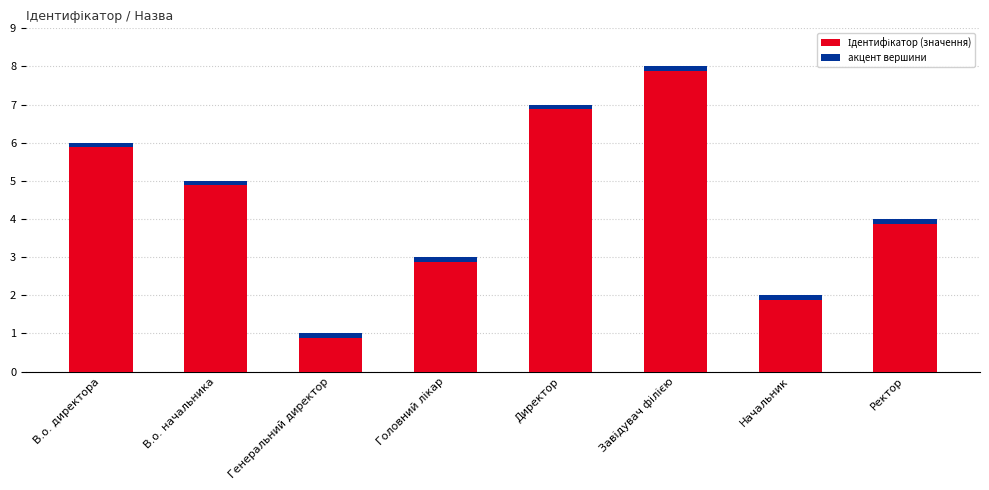

What is the minimum value shown in the chart?

1